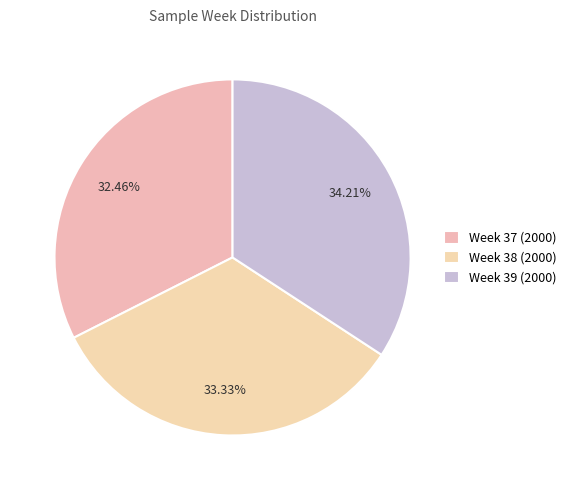

Rank the categories by value from highest to lowest.

Week 39 (2000), Week 38 (2000), Week 37 (2000)